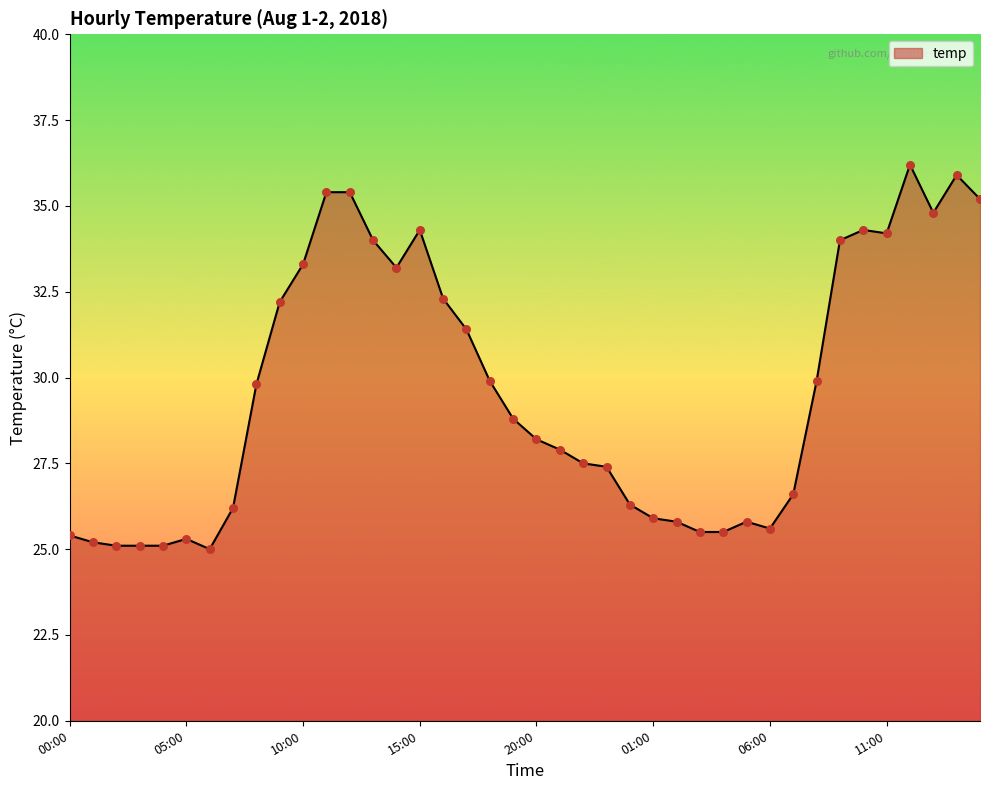

What is the difference between the maximum and minimum values?

11.2